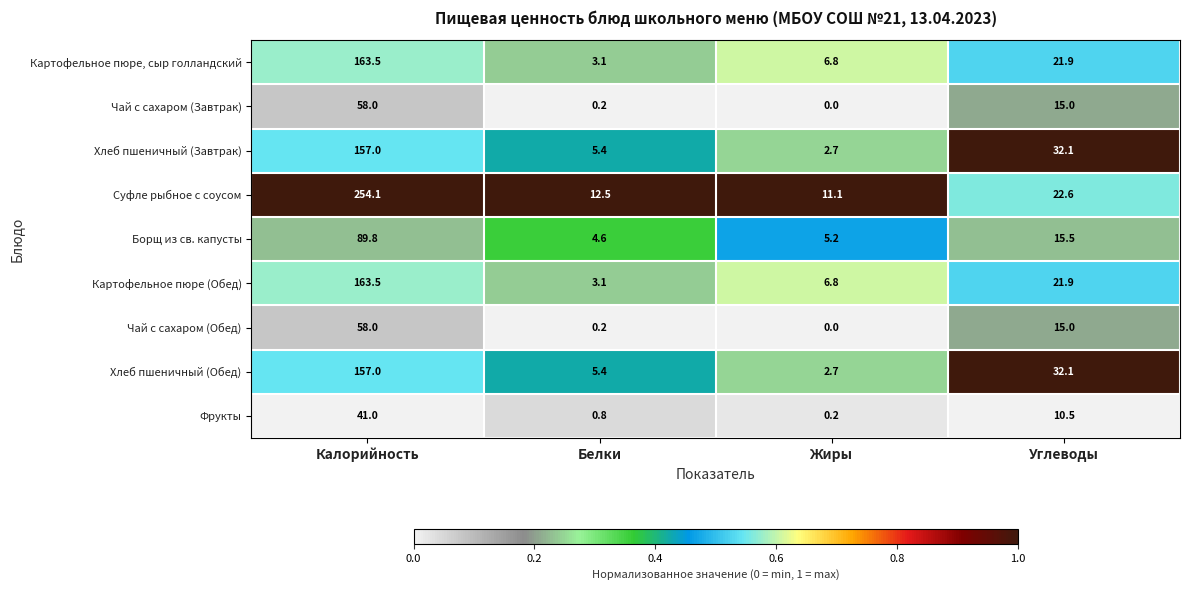

What is the difference between the maximum and minimum values in the Картофельное пюре, сыр голландский series?

160.4